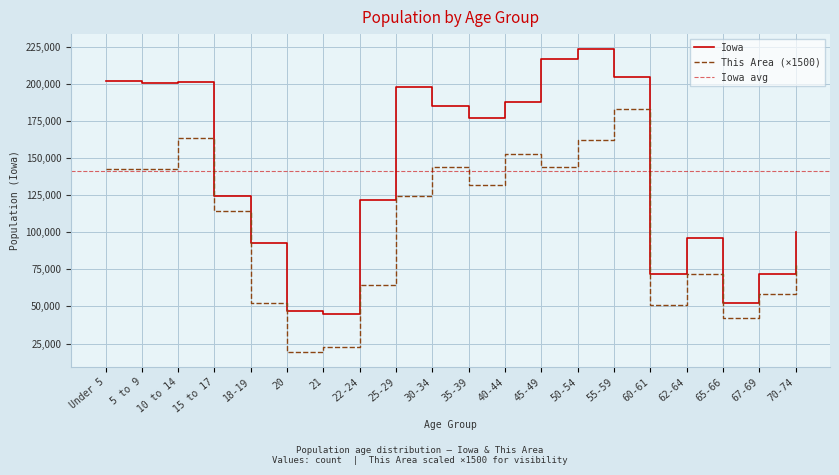

What is the difference between the This Area values at 25-29 and 50-54?

37500